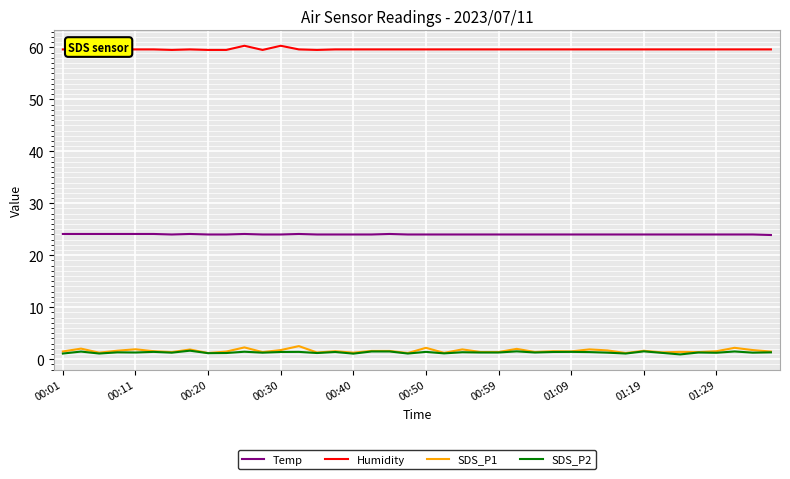

What is the maximum value for Temp?

24.1